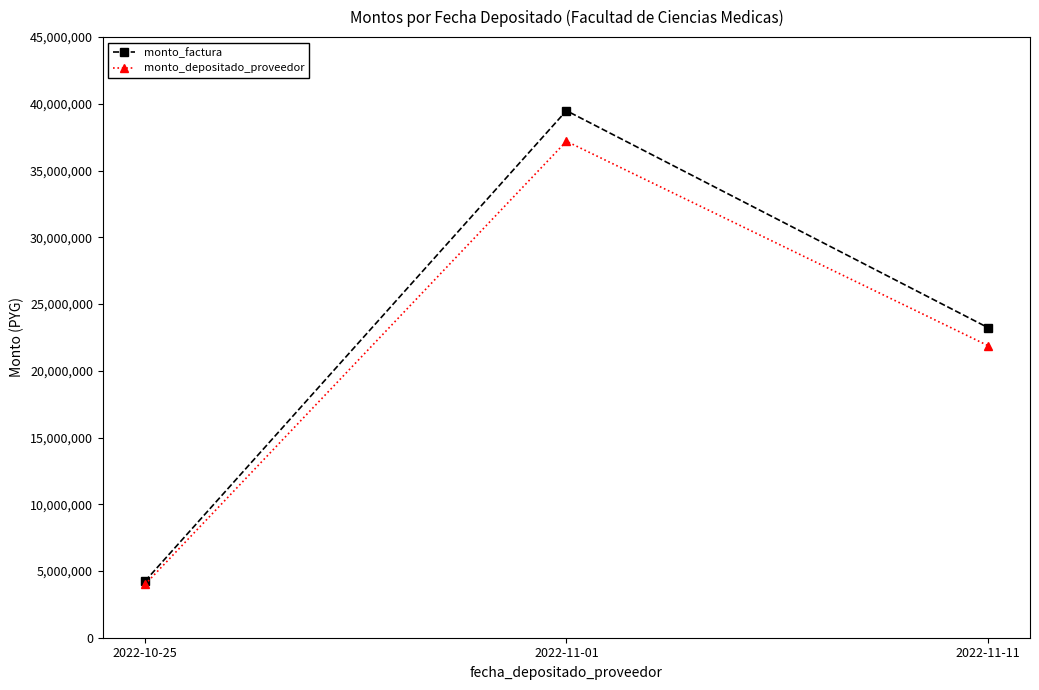

Reading left to right, extract all data points from this chart.

monto_factura: 2022-10-25=4235000	2022-11-01=39488900	2022-11-11=23237500
monto_depositado_proveedor: 2022-10-25=3989062	2022-11-01=37195672	2022-11-11=21888035